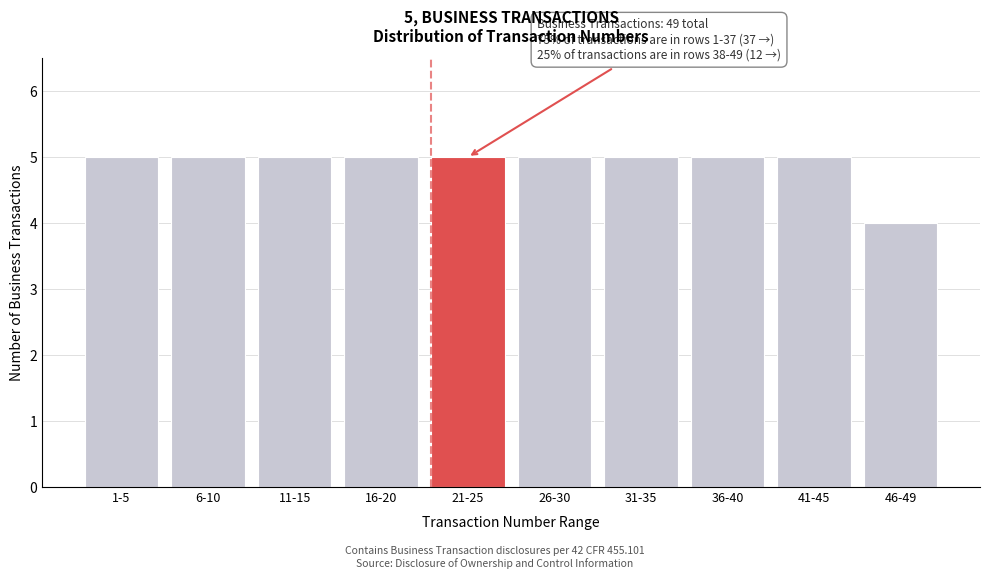

Reading left to right, transcribe all the data shown in this chart.

5	5	5	5	5	5	5	5	5	4